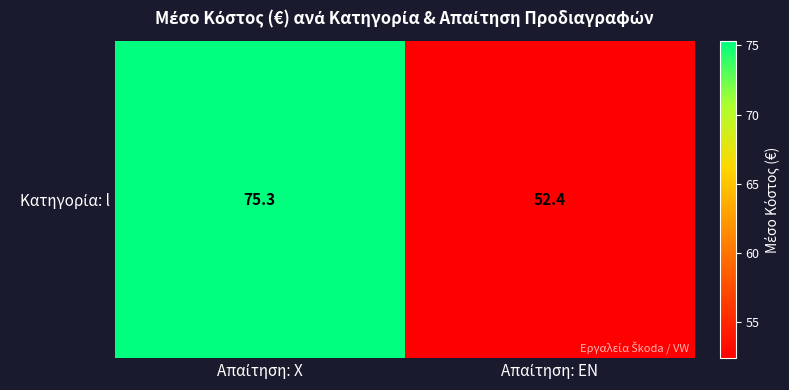

What is the difference between the maximum and minimum values?

22.9